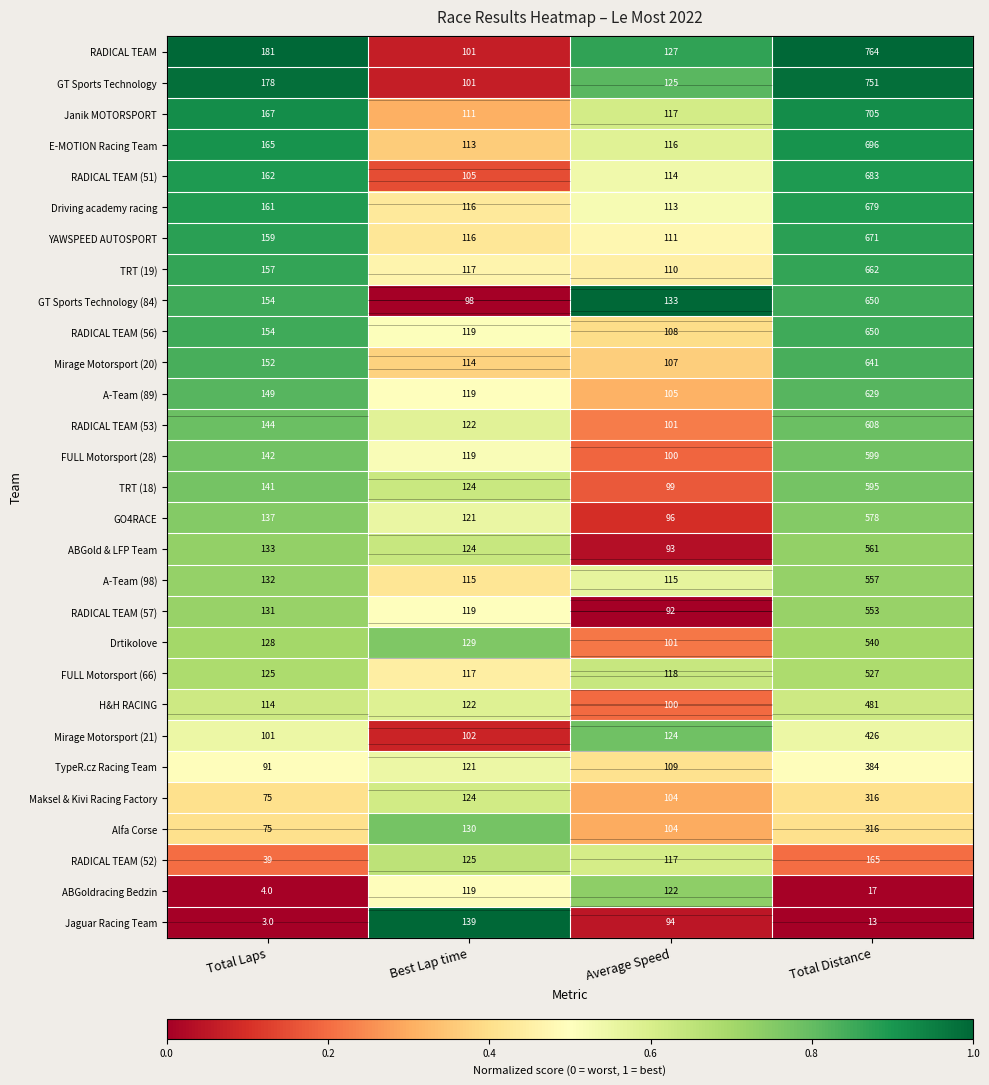

How many categories are shown in the chart?

4